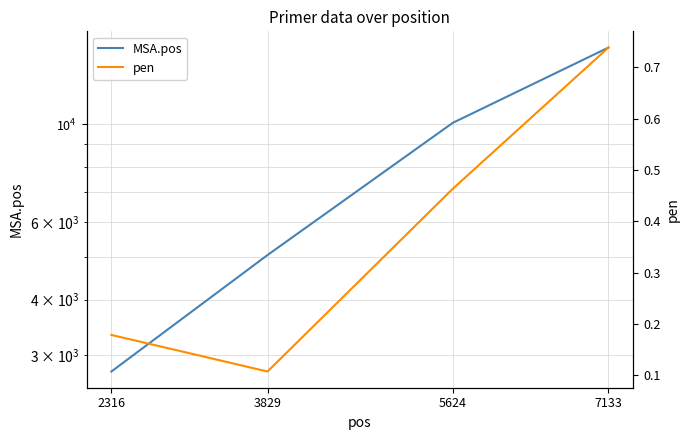

True or false: pen and MSA.pos cross at least once.

False